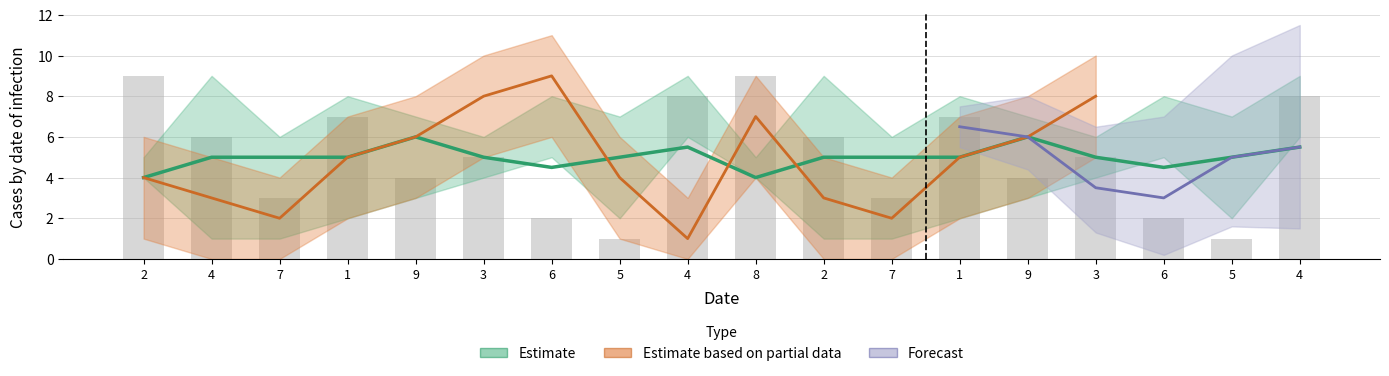

The value of col_3 at 5 is 10. True or false?

False